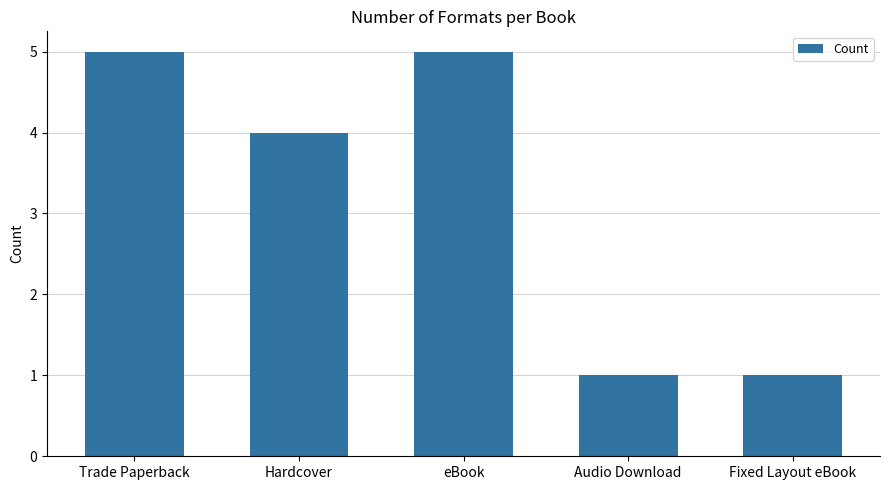

Reading left to right, list all the values displayed in this chart.

5	4	5	1	1